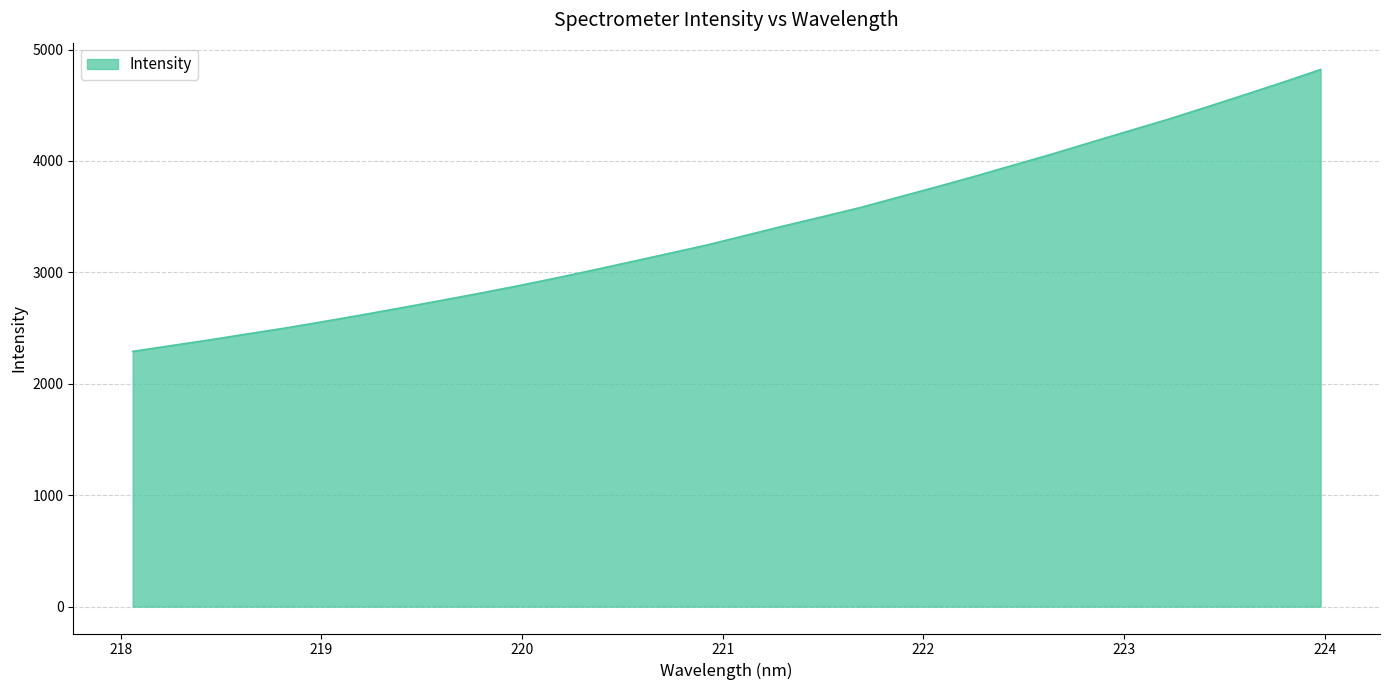

What is the smallest value displayed?

2290.8